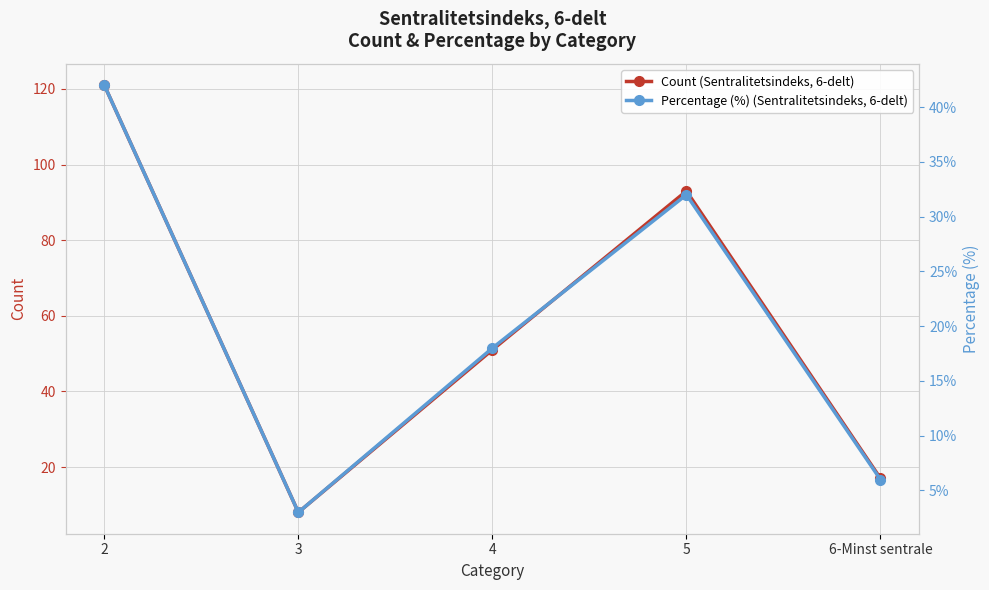

What is the spread (max minus min) of values at 4?

33